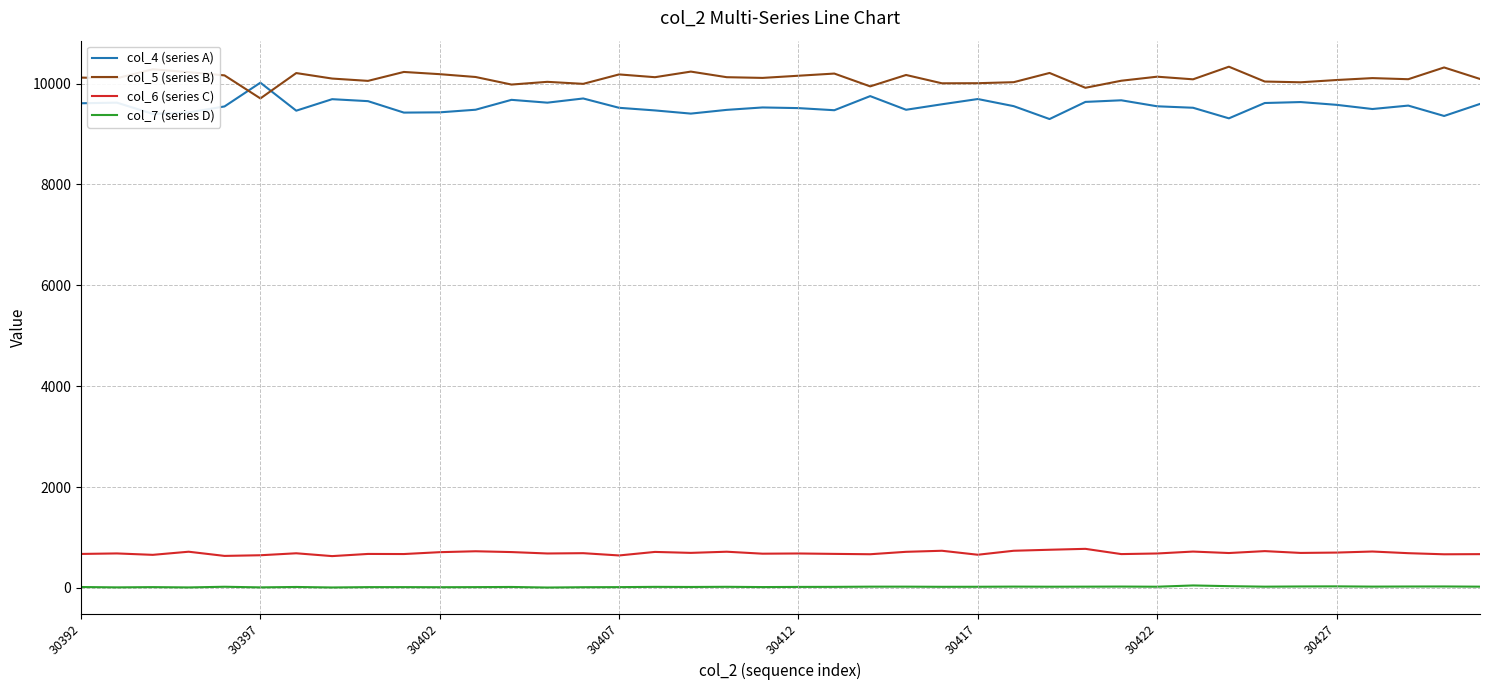

True or false: col_7 (series D) and col_5 (series B) intersect in this chart.

False